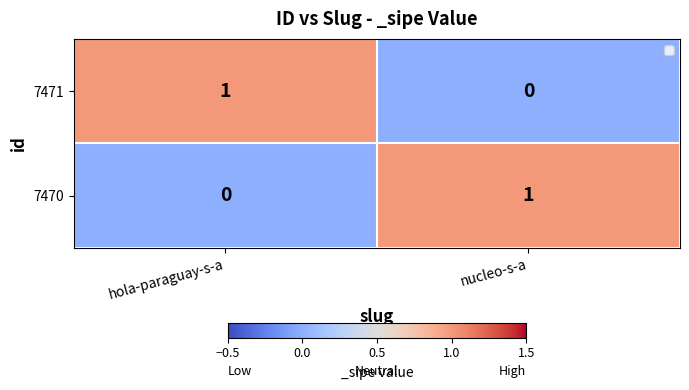

The value of 7470 at nucleo-s-a is 1. True or false?

True